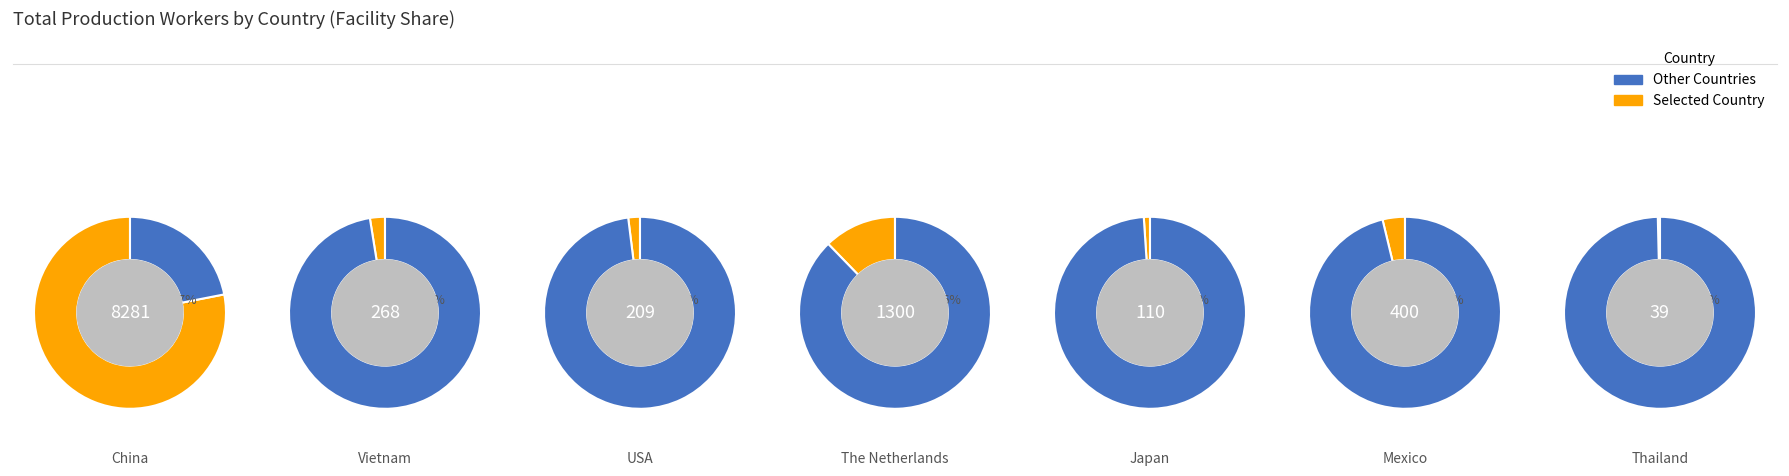

Is there any slice that represents more than half of the pie?

Yes